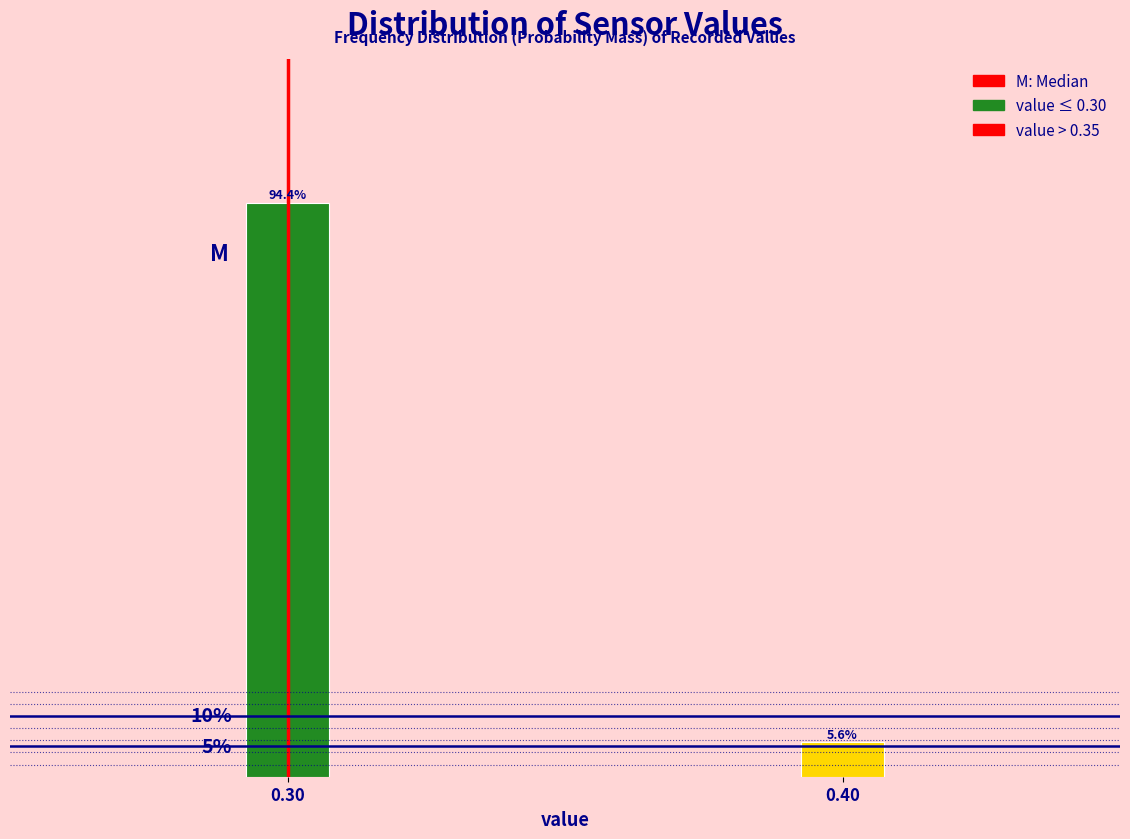

List the labels in order of value, smallest first.

0.40, 0.30